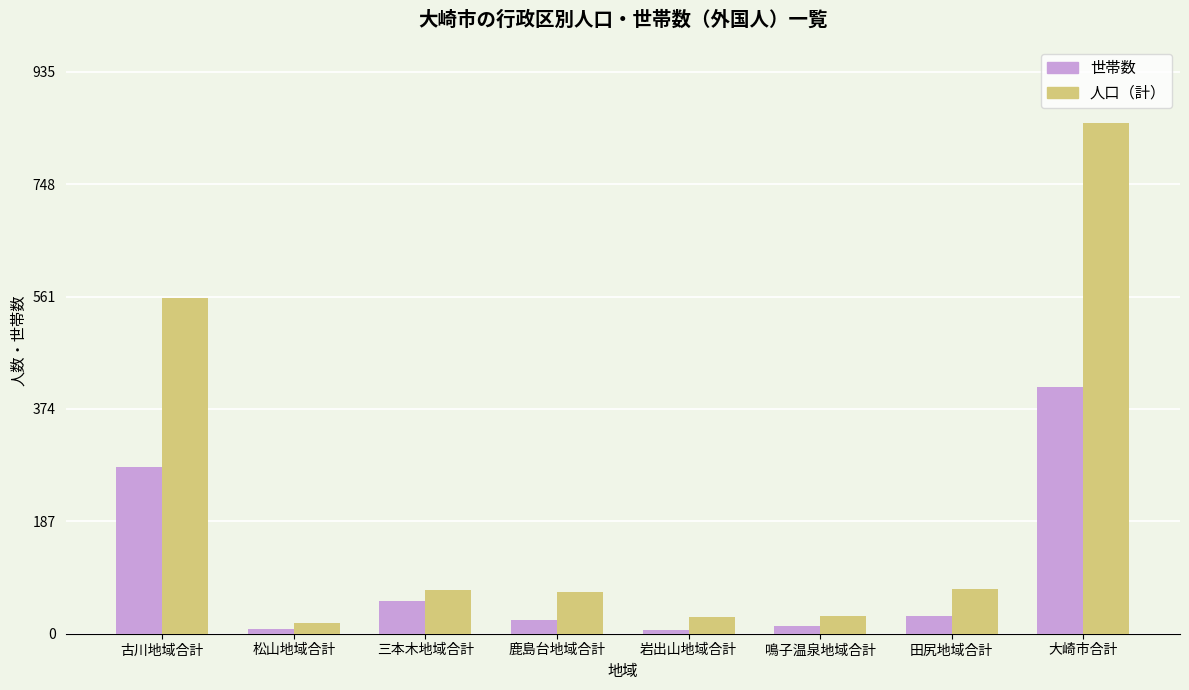

The 人口（計） series shows 69 at 鹿島台地域合計. True or false?

True